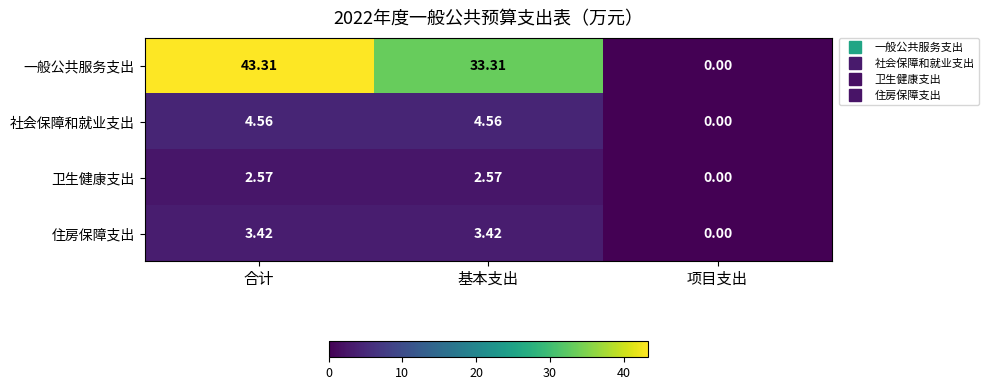

Which label corresponds to the smallest value in the chart?

项目支出